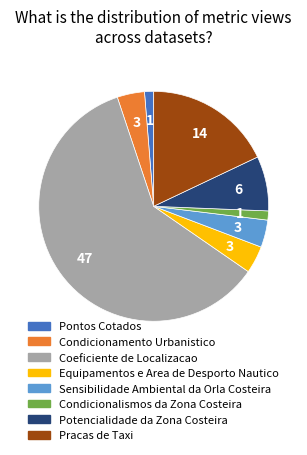

Between Potencialidade da Zona Costeira and Condicionalismos da Zona Costeira, which is larger?

Potencialidade da Zona Costeira